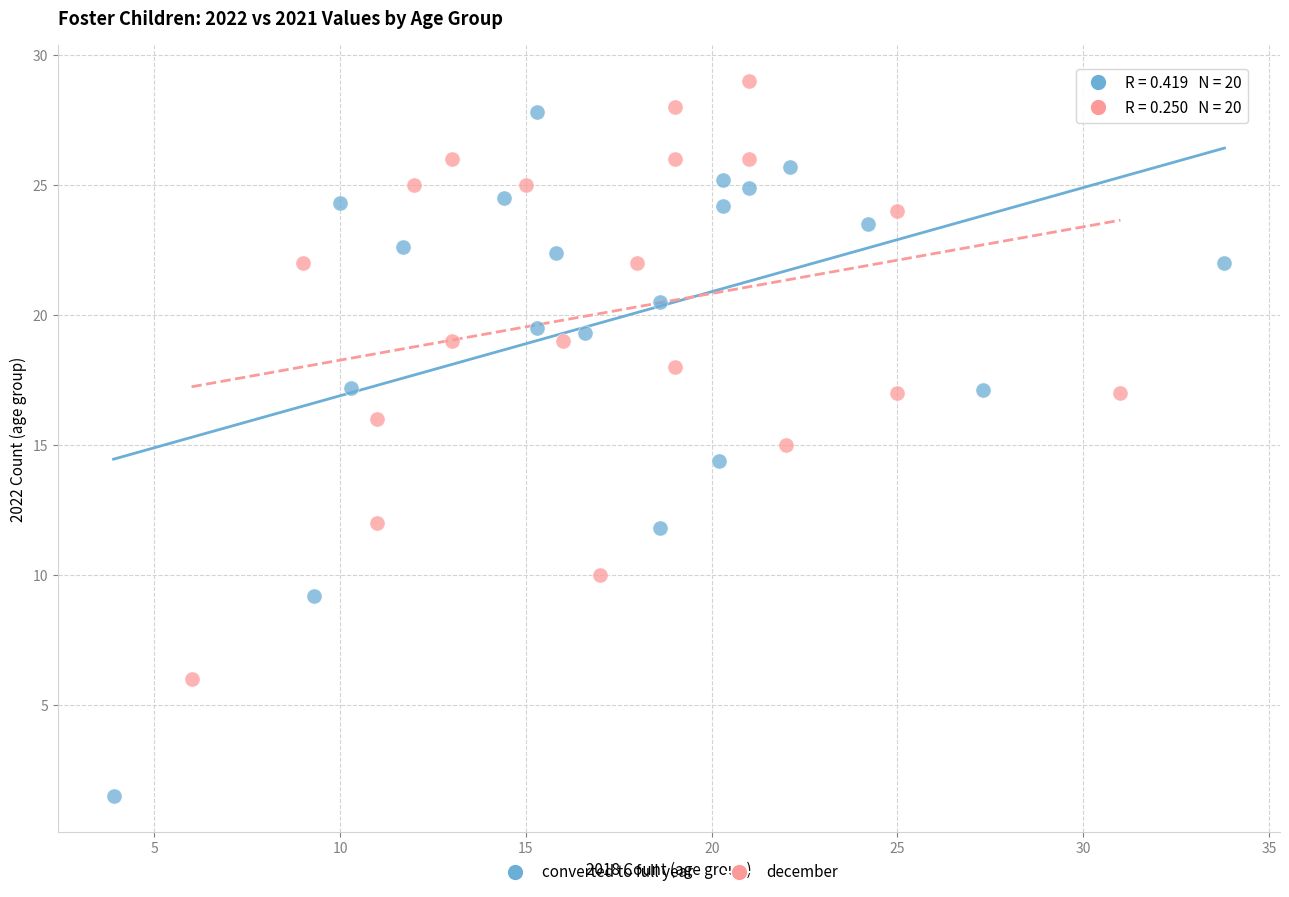

Which series has the largest Y range (max minus min)?

converted to full year